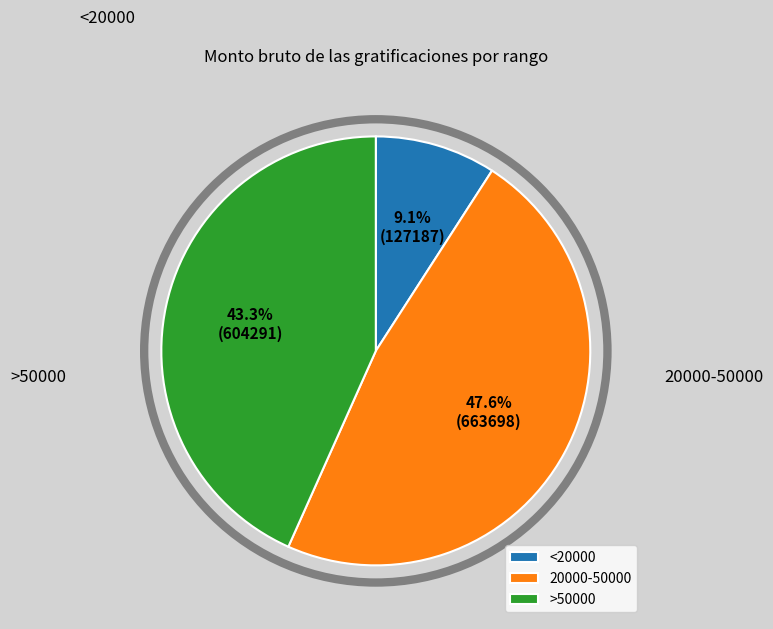

Between 20000-50000 and <20000, which is larger?

20000-50000